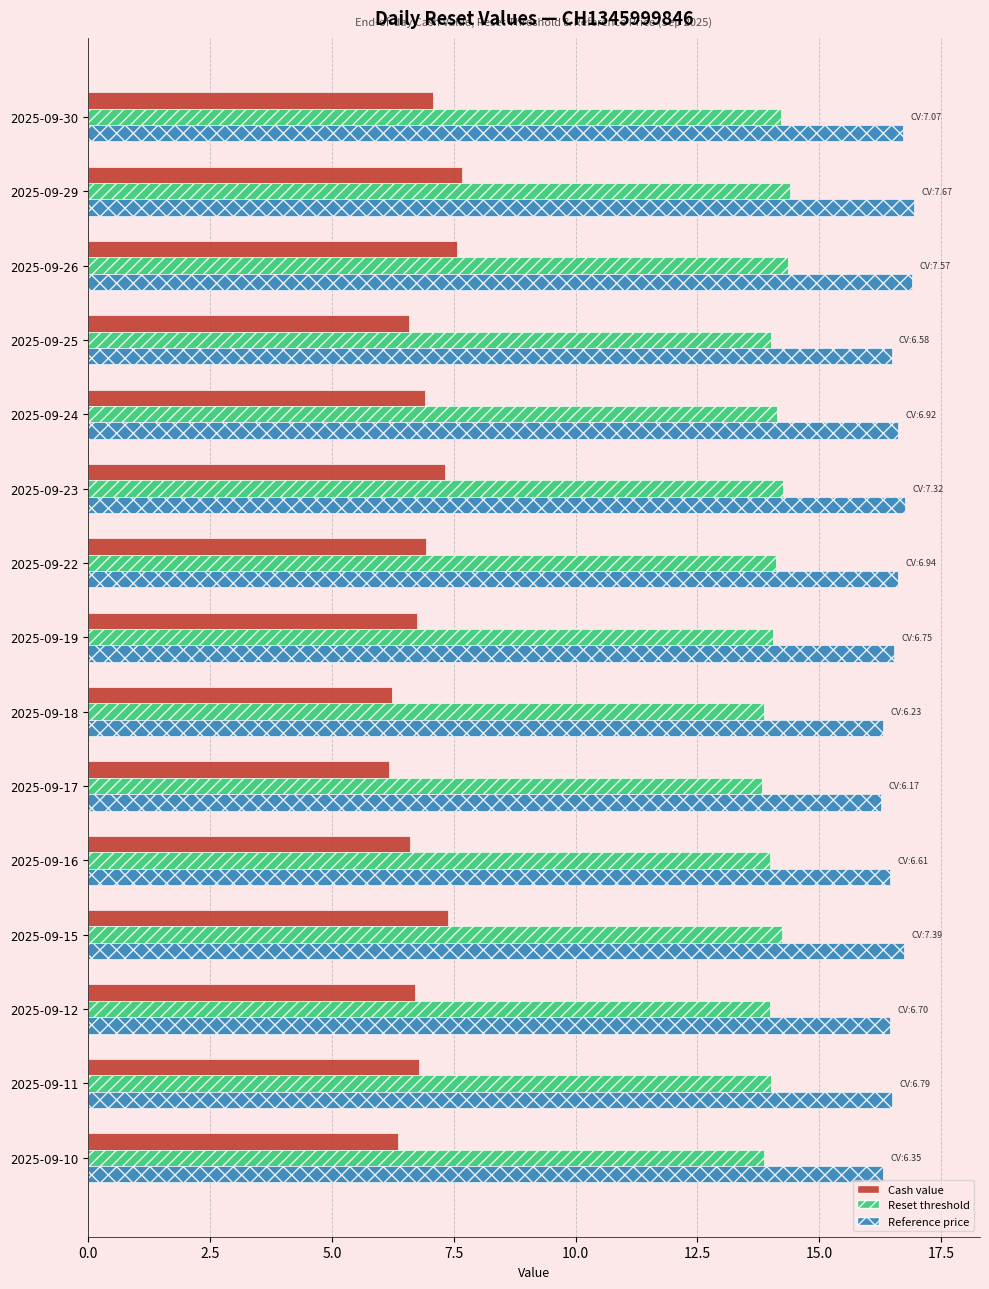

Rank the series by their average value, from highest to lowest.

Reference price, Reset threshold, Cash value